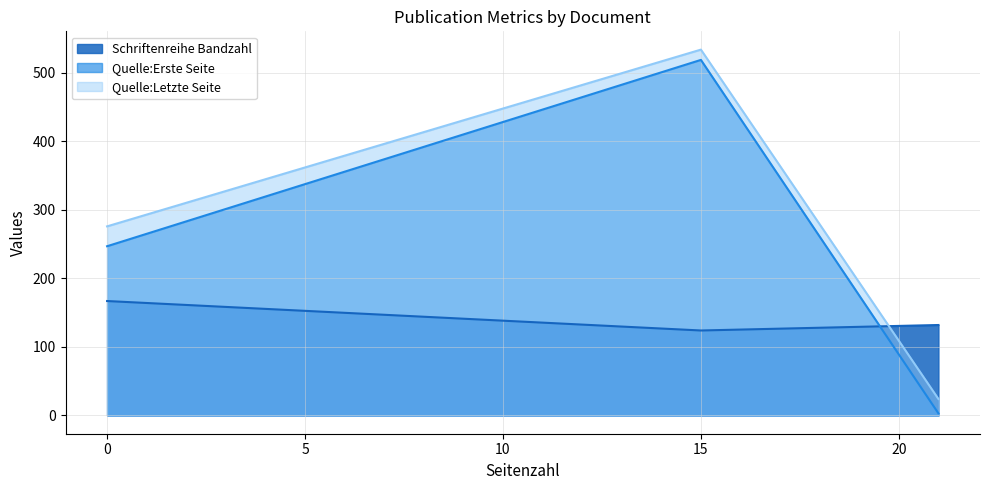

At 0, list the series in order from largest to smallest.

Quelle:Letzte Seite, Quelle:Erste Seite, Schriftenreihe Bandzahl